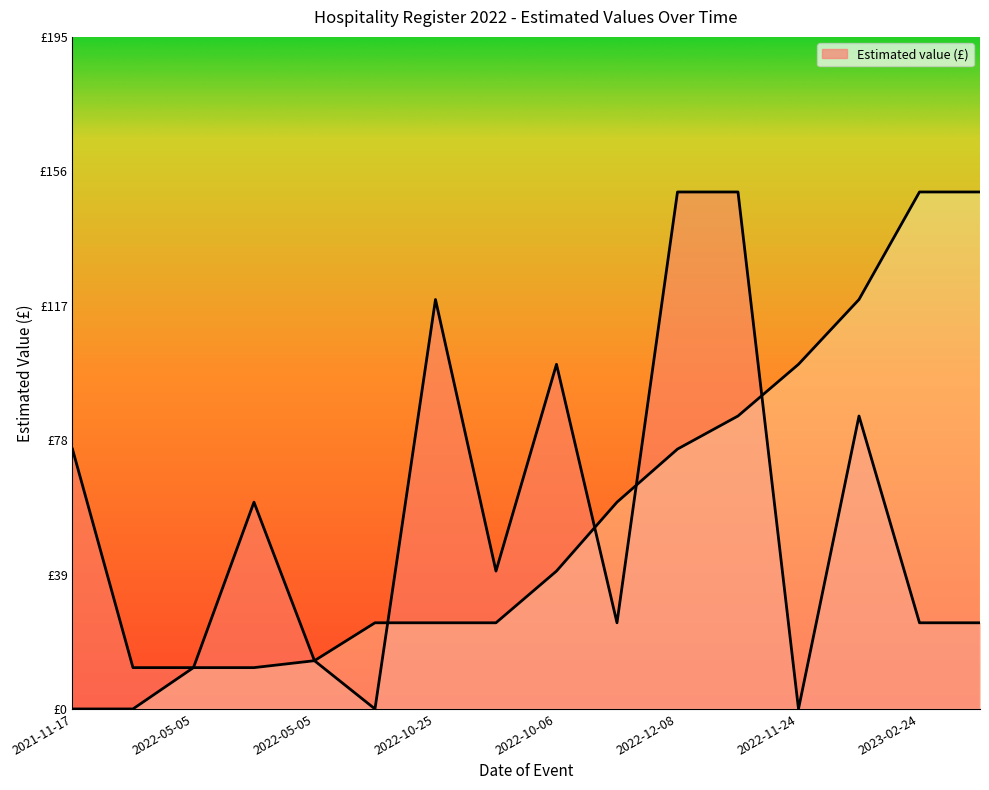

Rank the categories by value from highest to lowest.

2022-12-08, 2022-11-15, 2022-10-25, 2022-10-06, 2022-09-21, 2021-11-17, 2022-05-06, 2022-09-29, 2022-09-15, 2023-02-24, 2022-12-08, 2022-05-05, 2022-05-17, 2022-05-05, 2022-04-18, 2022-11-24